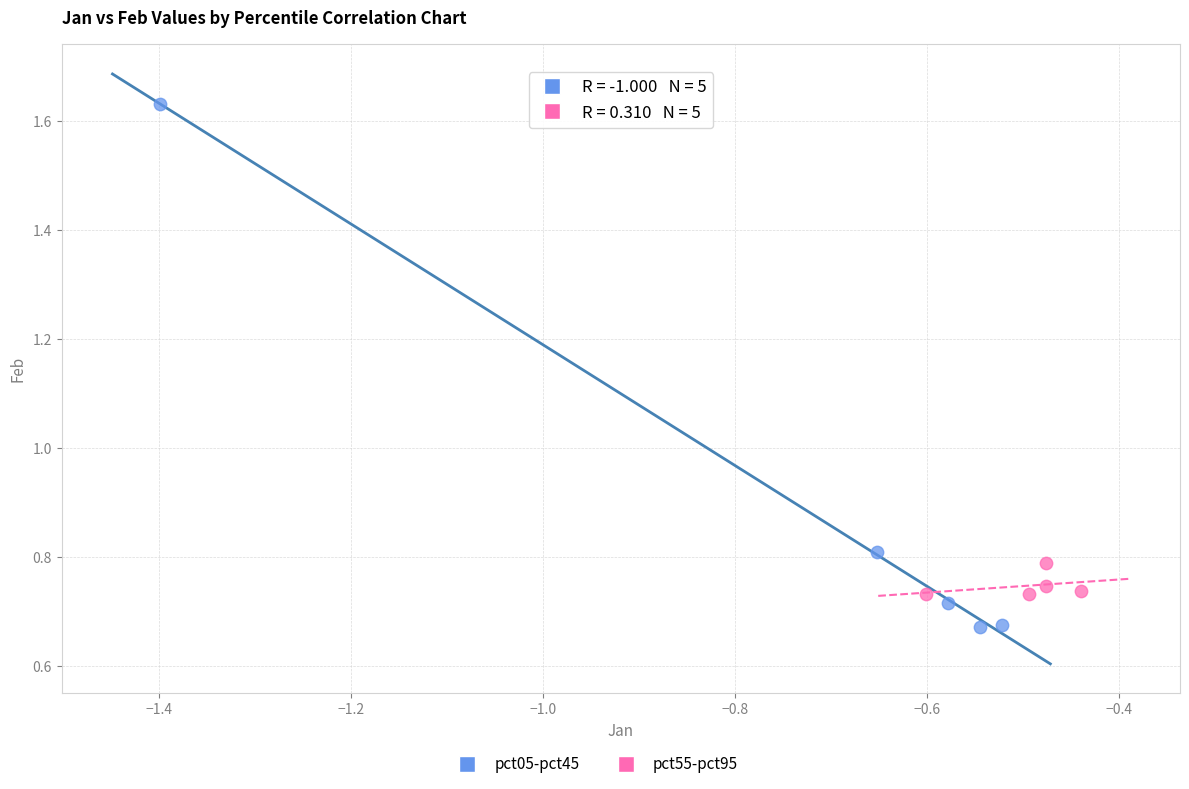

Which series contains the highest Y value?

pct05-pct45